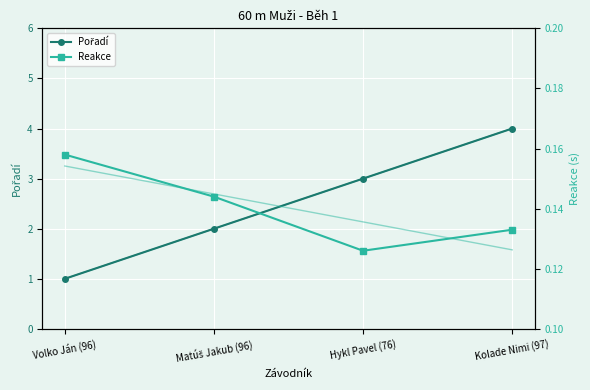

What is the average value of the Pořadí series?

2.5